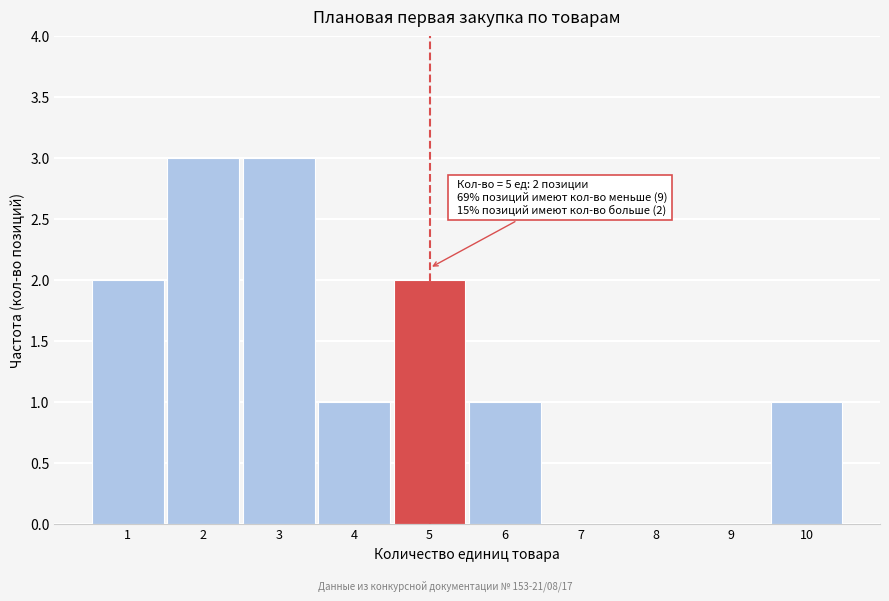

Reading left to right, list all the values displayed in this chart.

1=2	2=3	3=3	4=1	5=2	6=1	7=0	8=0	9=0	10=1